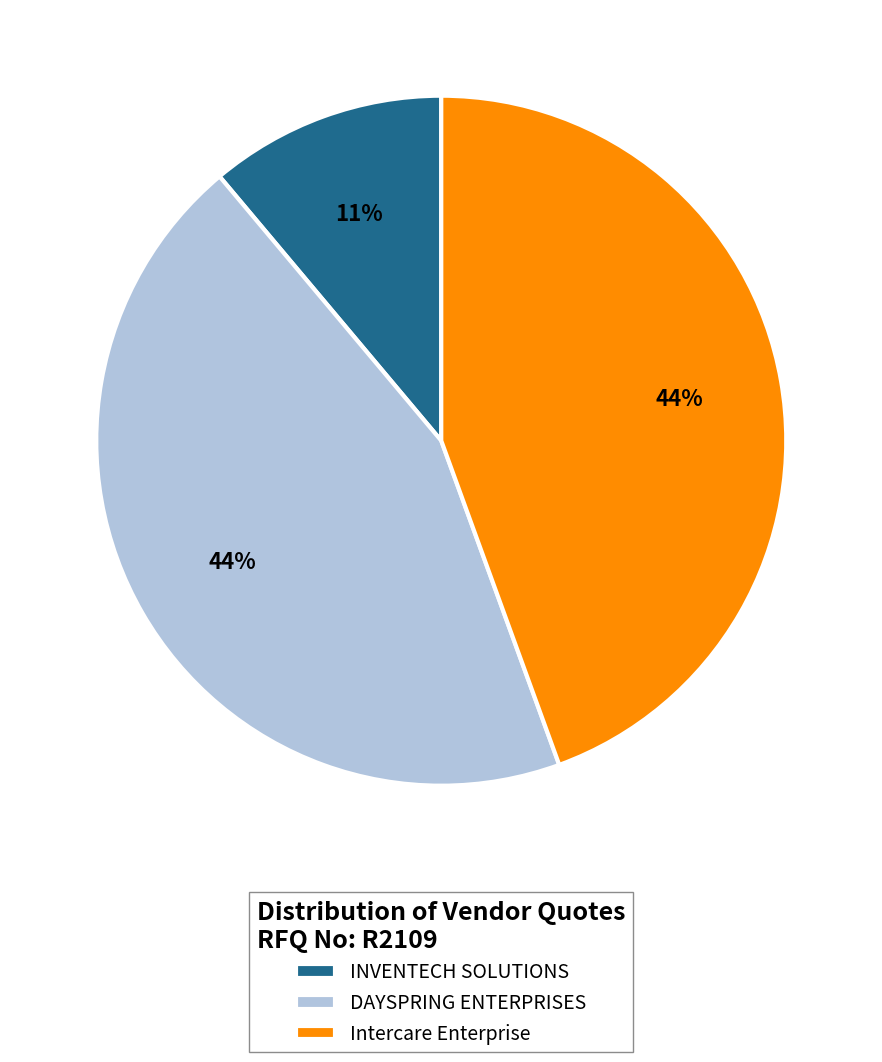

Approximately how many times larger is the value at Intercare Enterprise compared to DAYSPRING ENTERPRISES?

1.0